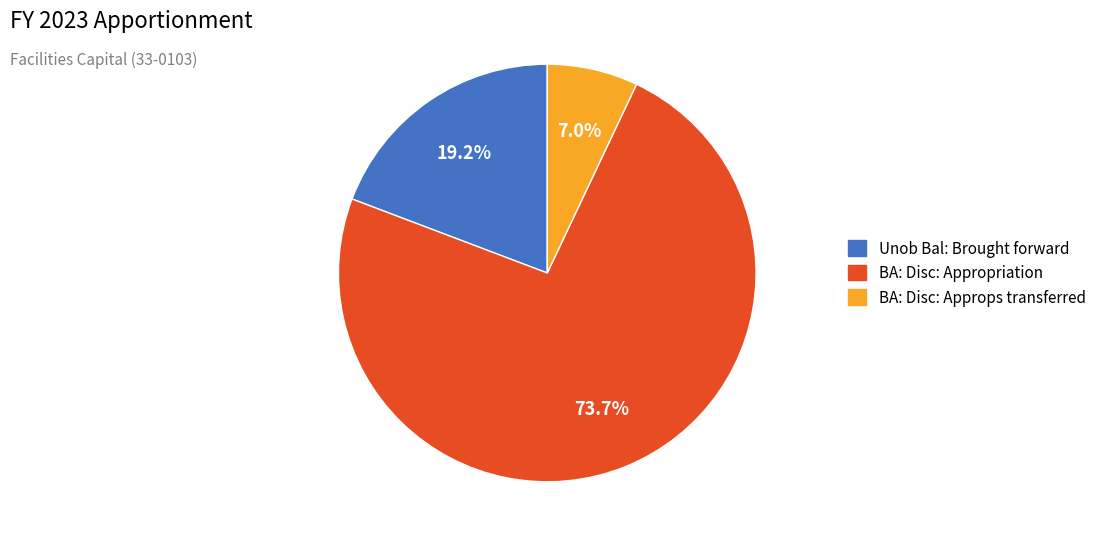

Which slice represents more than half of the pie?

BA: Disc: Appropriation